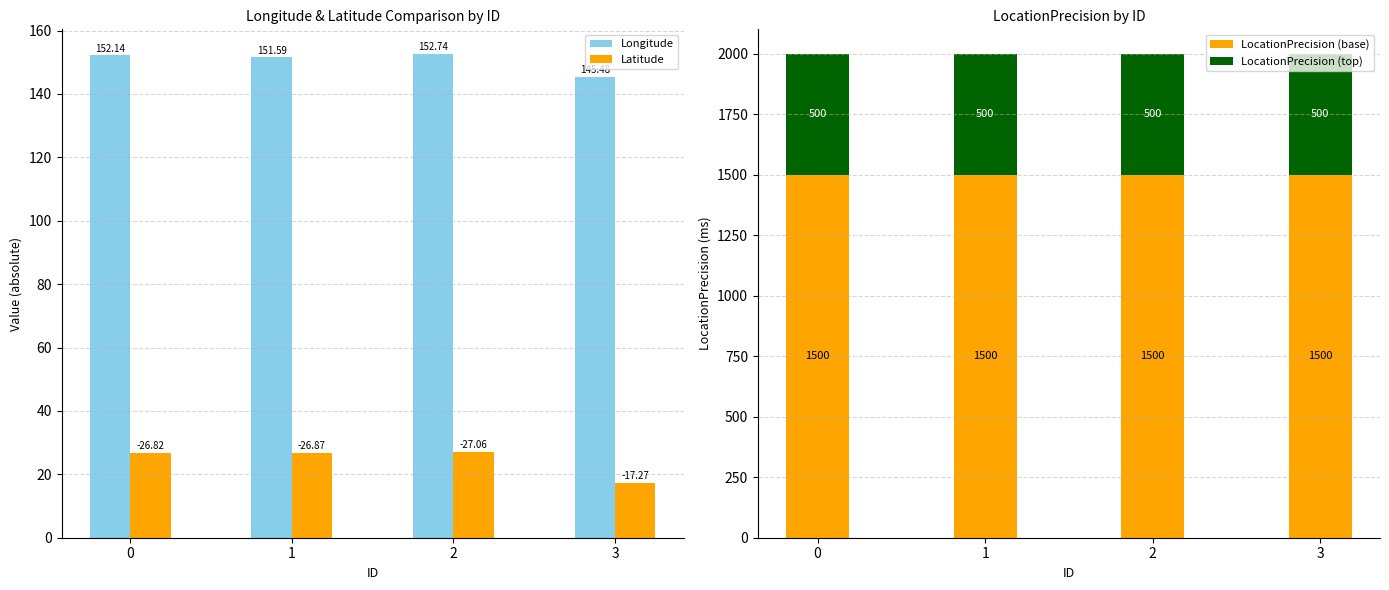

How many bars are there in total?

16